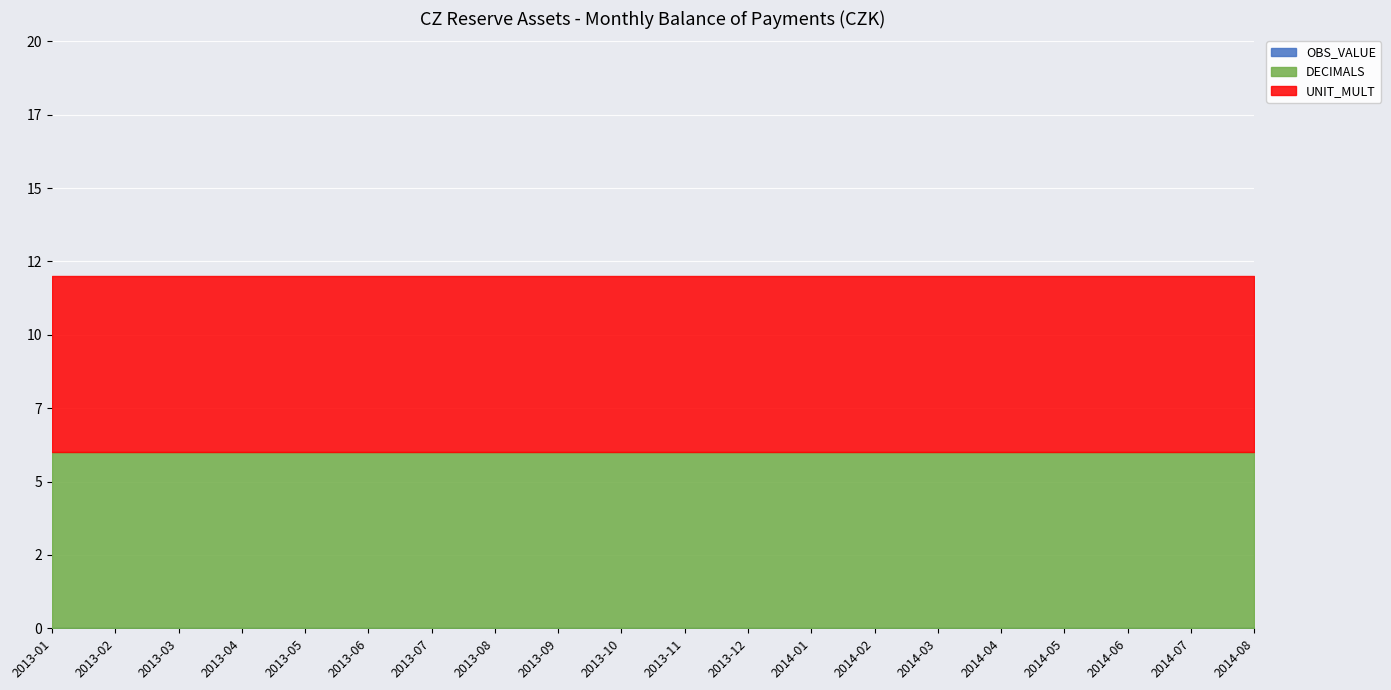

What is the spread (max minus min) of values at 2013-07?

6